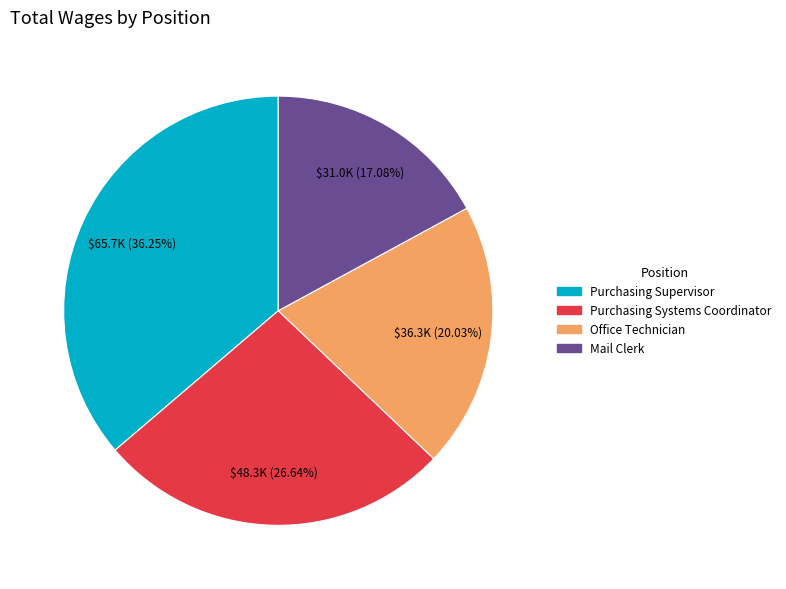

How many slices are in this pie chart?

4